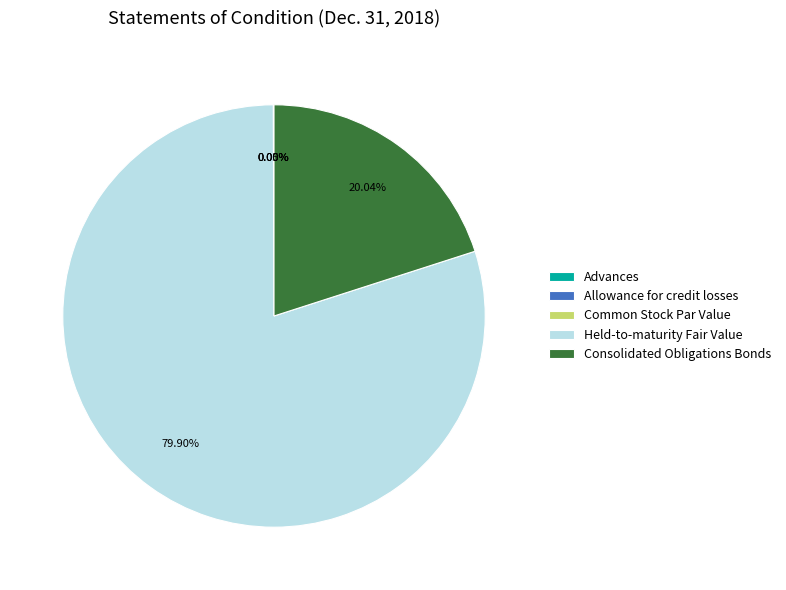

Which slice is the largest?

Held-to-maturity Fair Value